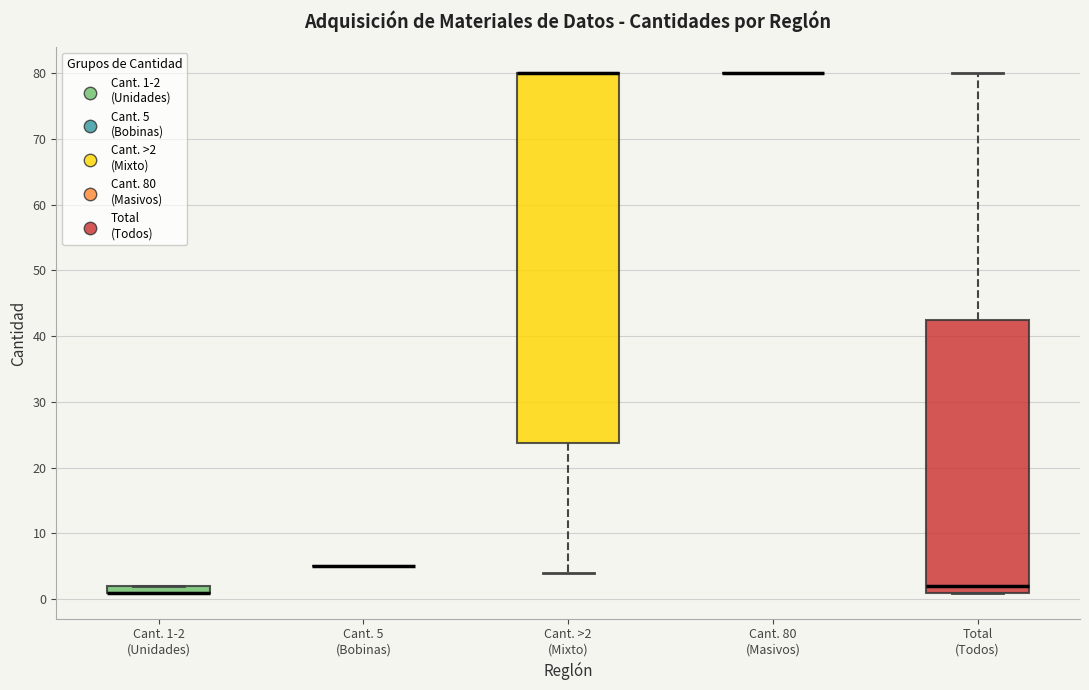

Where is the upper edge of the box for Total (Todos) on the y-axis? The values are not printed on the chart, so give them approximately, as read against the axis.

43